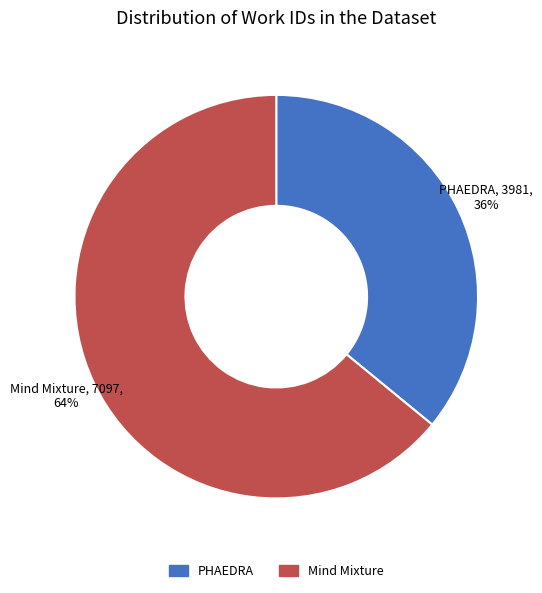

To the nearest percent, what percentage of the pie is Mind Mixture?

64%